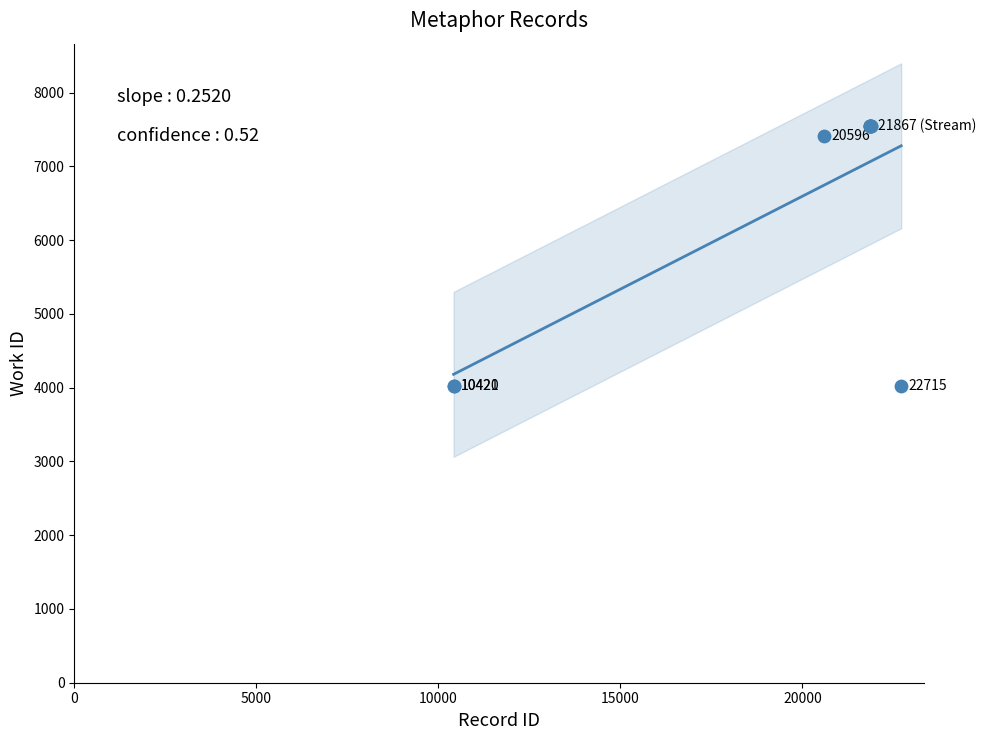

What Y value in the scatter plot is closest to 5787?

7412